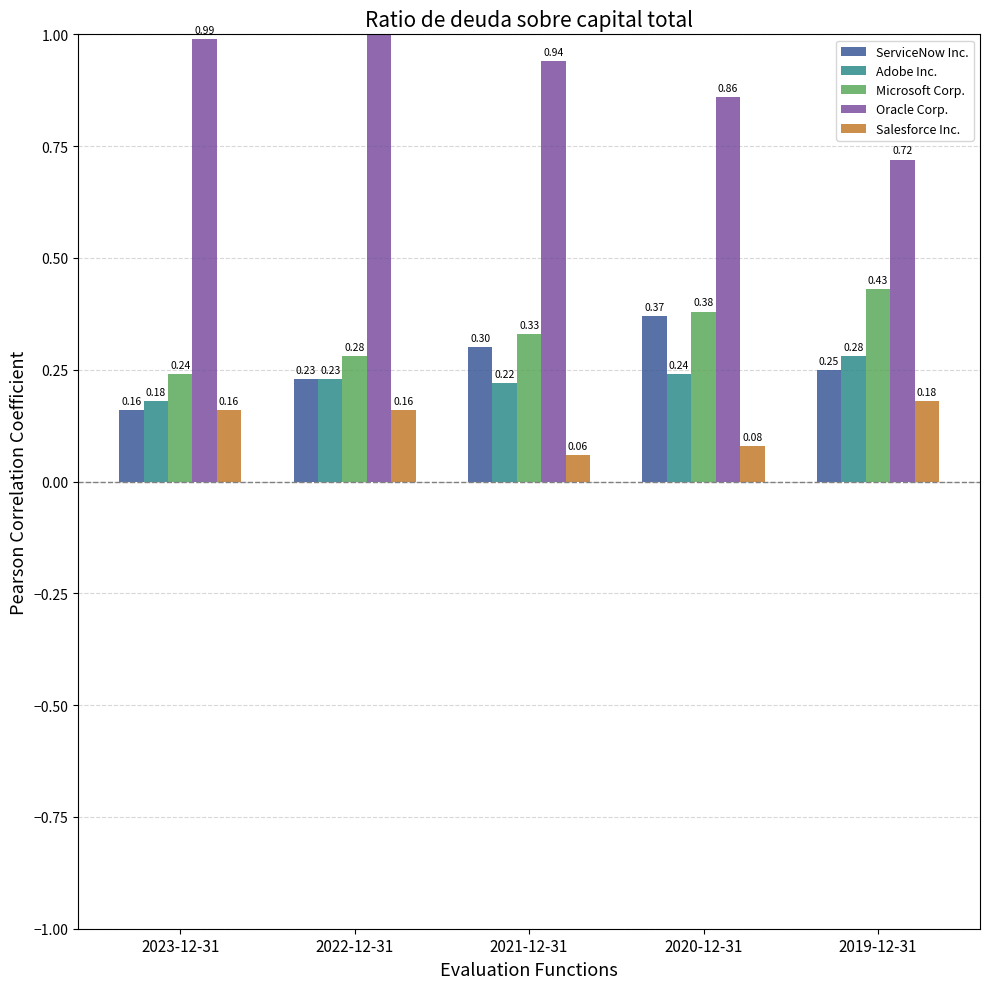

Are the bars horizontal?

No